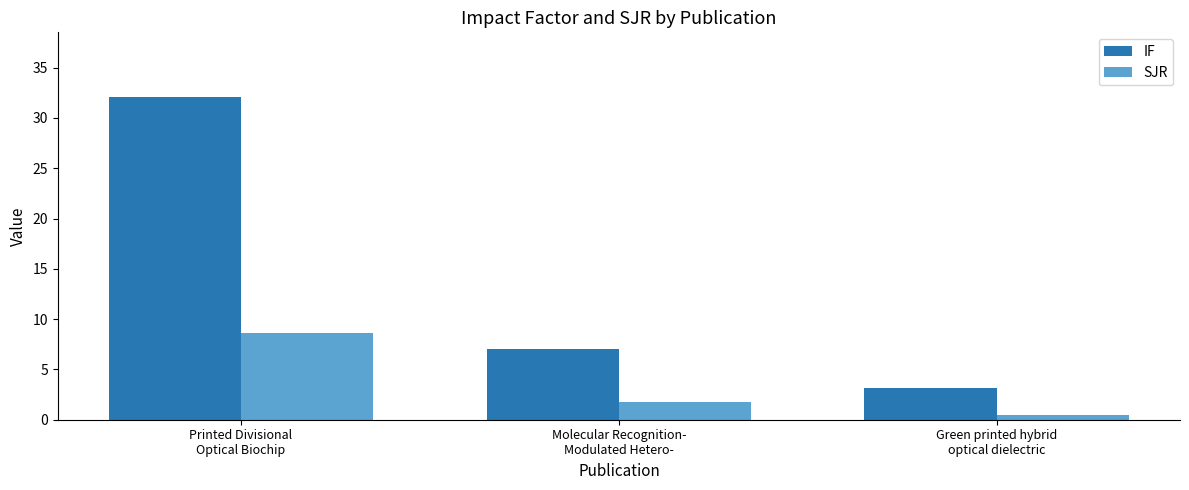

At which label is IF closest to 17?

Molecular Recognition-
Modulated Hetero-